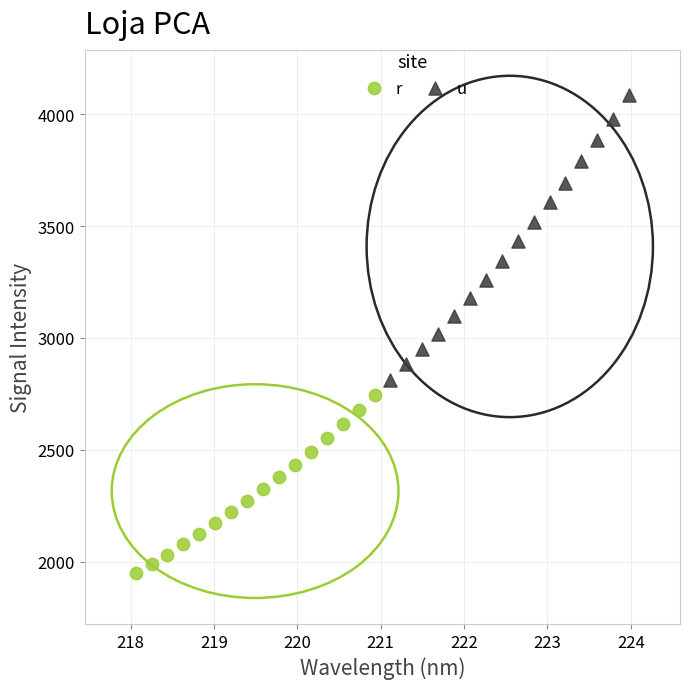

Which series reaches the minimum Y coordinate?

r